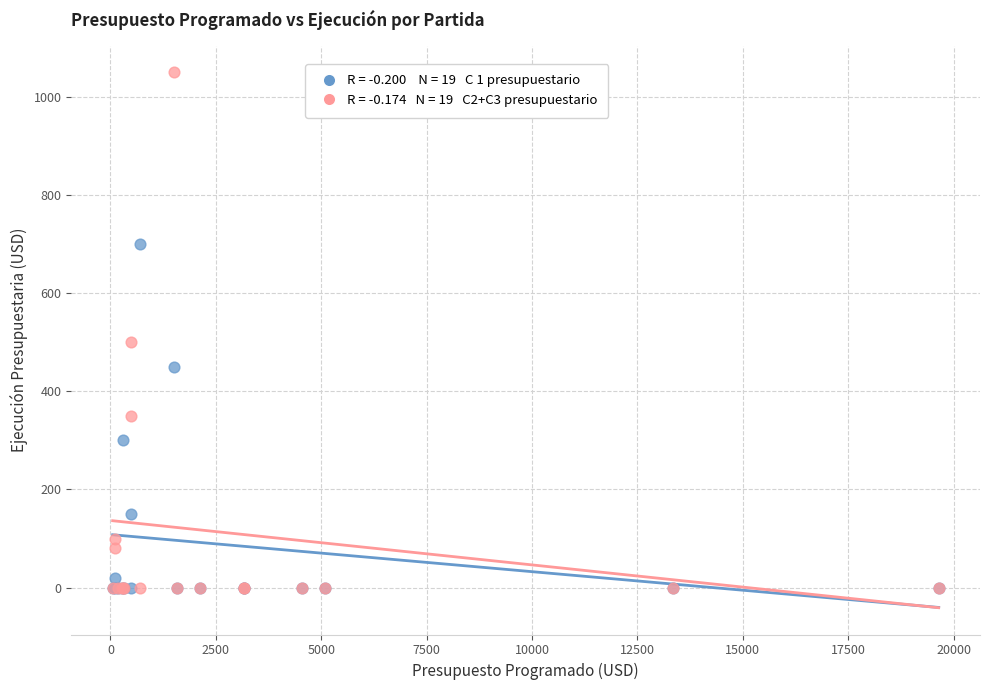

Across all series, what Y value is closest to 525?

500